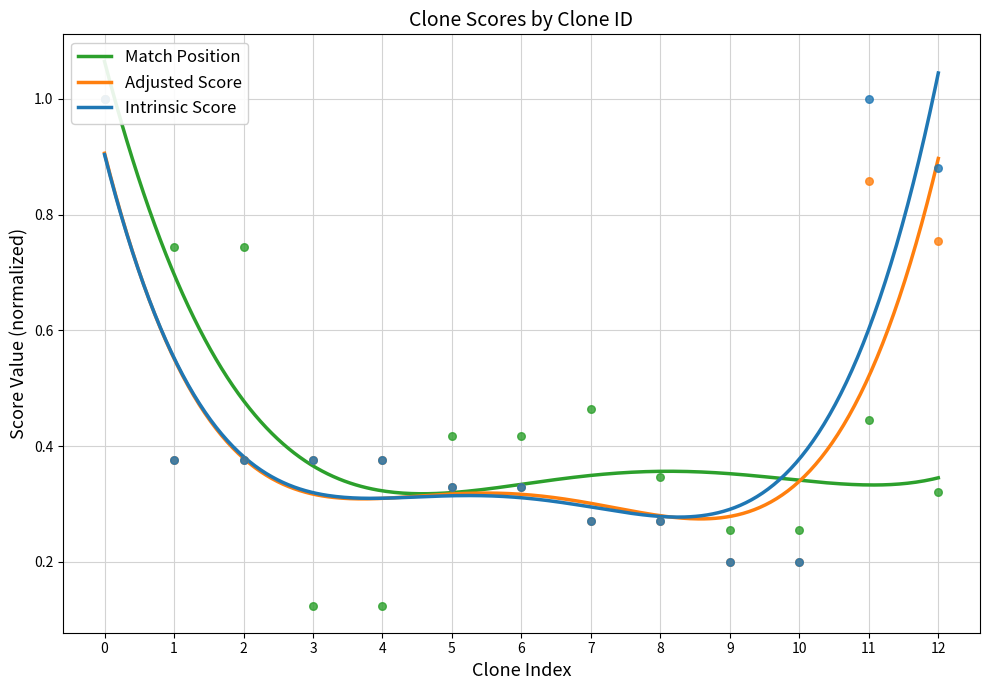

At how many categories does at least one series exceed 0?

13